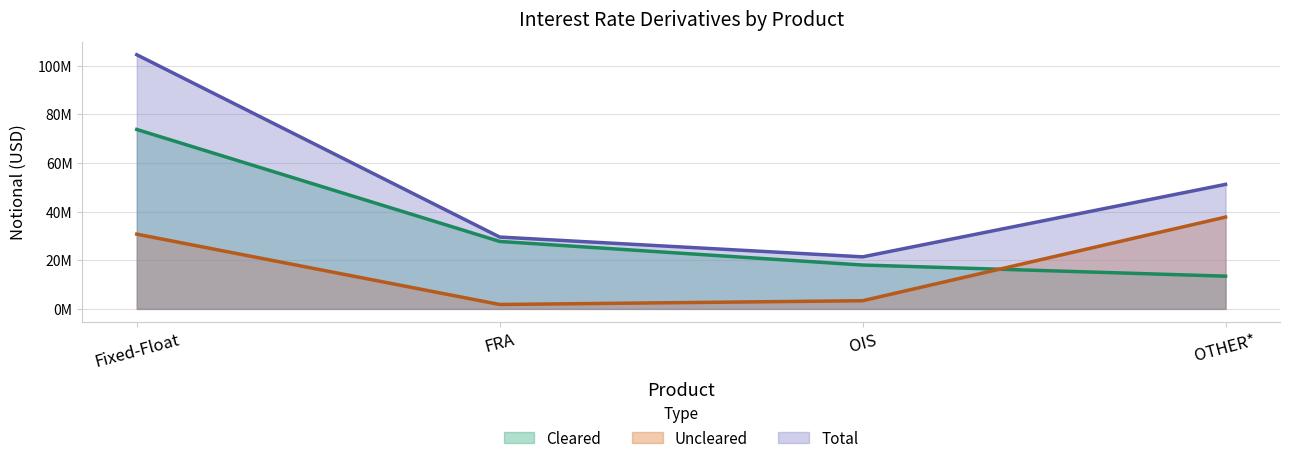

List the series in order of their peak value, highest first.

Total, Cleared, Uncleared